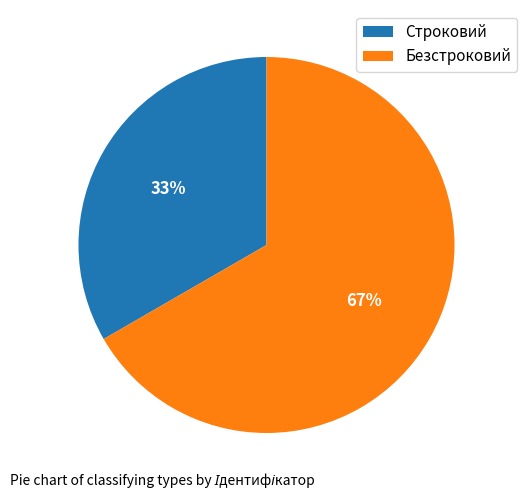

Is the sum of Строковий and Безстроковий greater than half?

Yes